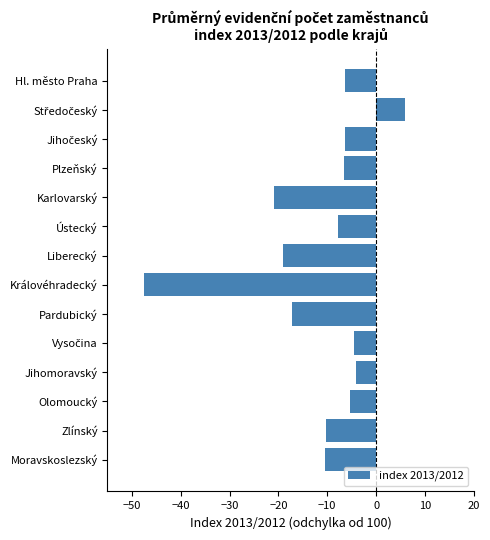

The value at Pardubický is -30.4. True or false?

False